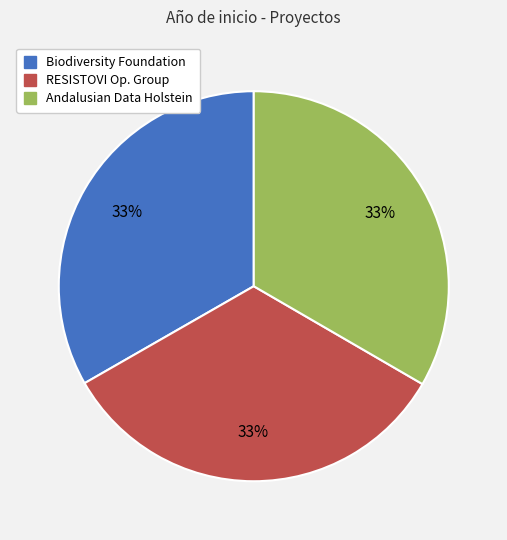

Is there a majority slice in this chart?

No